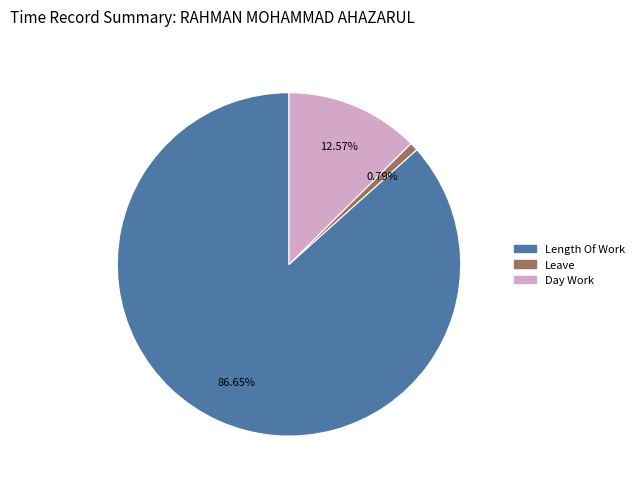

Is there any slice that represents more than half of the pie?

Yes